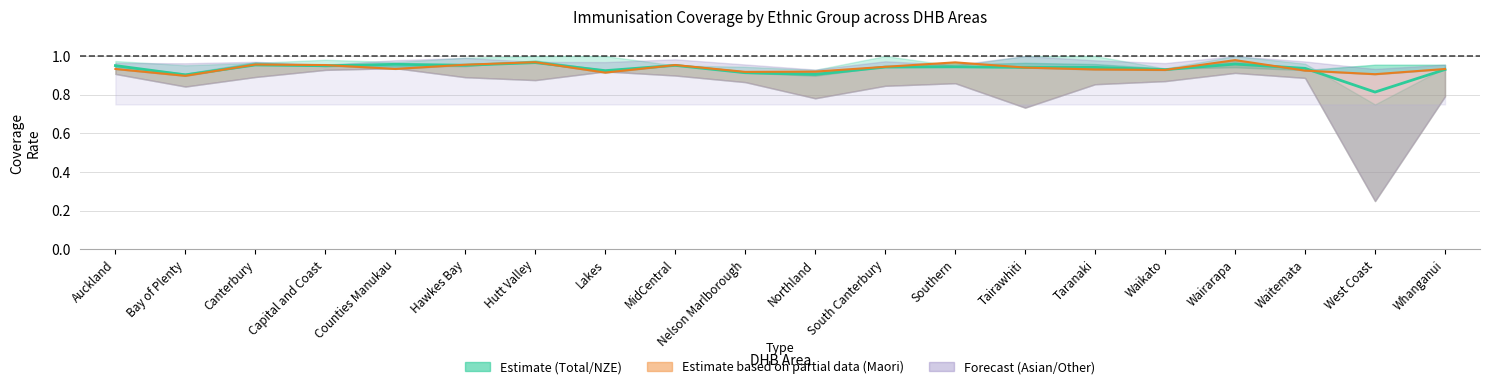

After their last crossing, which series has the higher values: Maori (line) or Total (line)?

Maori (line)